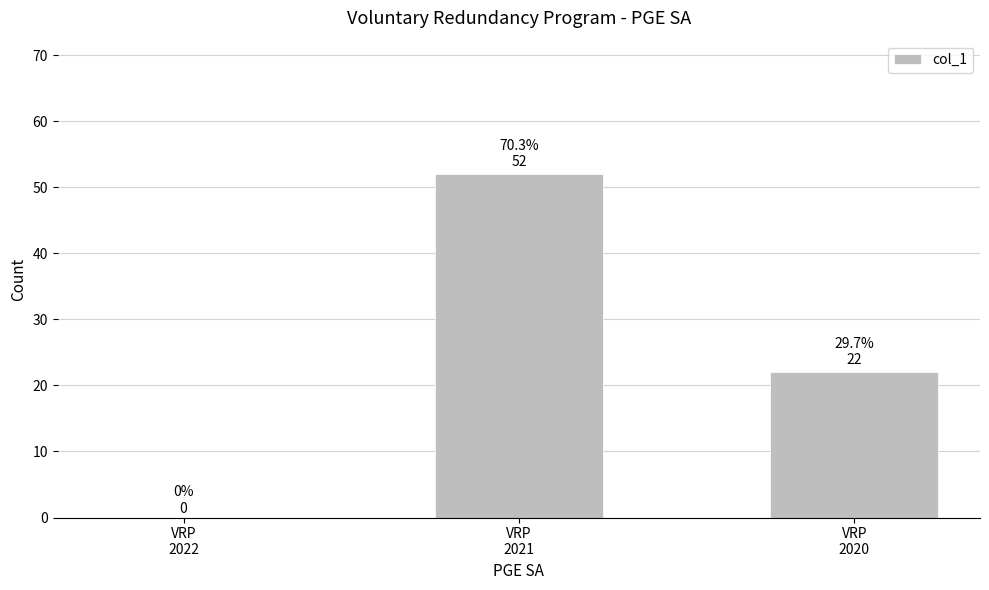

How many values are between 0 and 52?

3